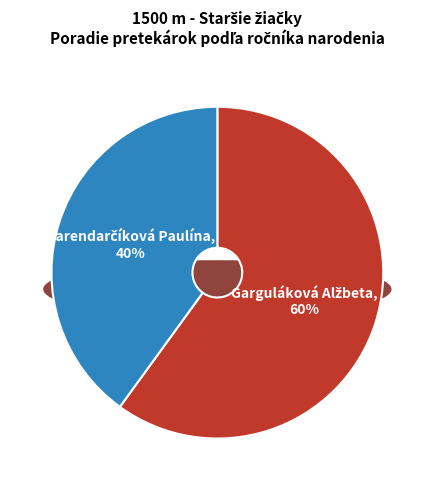

Is it true that Harendarčíková Paulína is 40% of the pie?

True